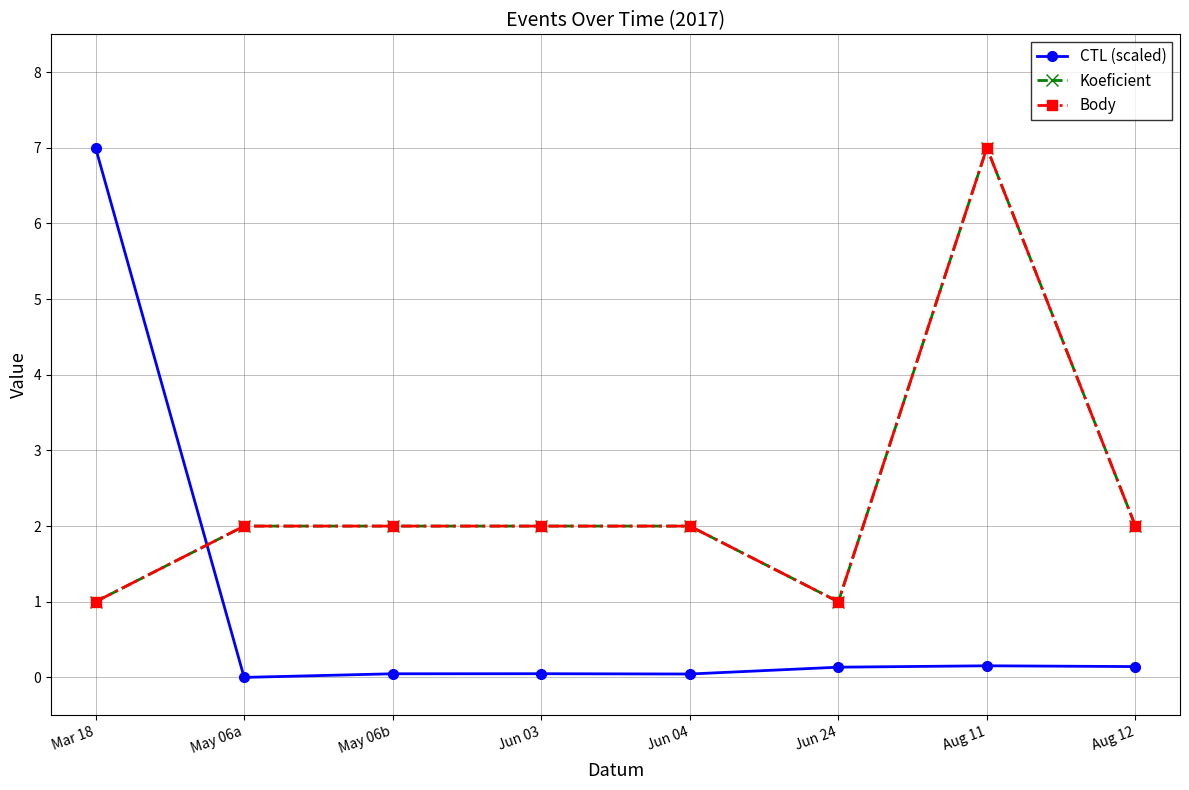

What is the difference between the maximum and minimum values in the Koeficient series?

6.0